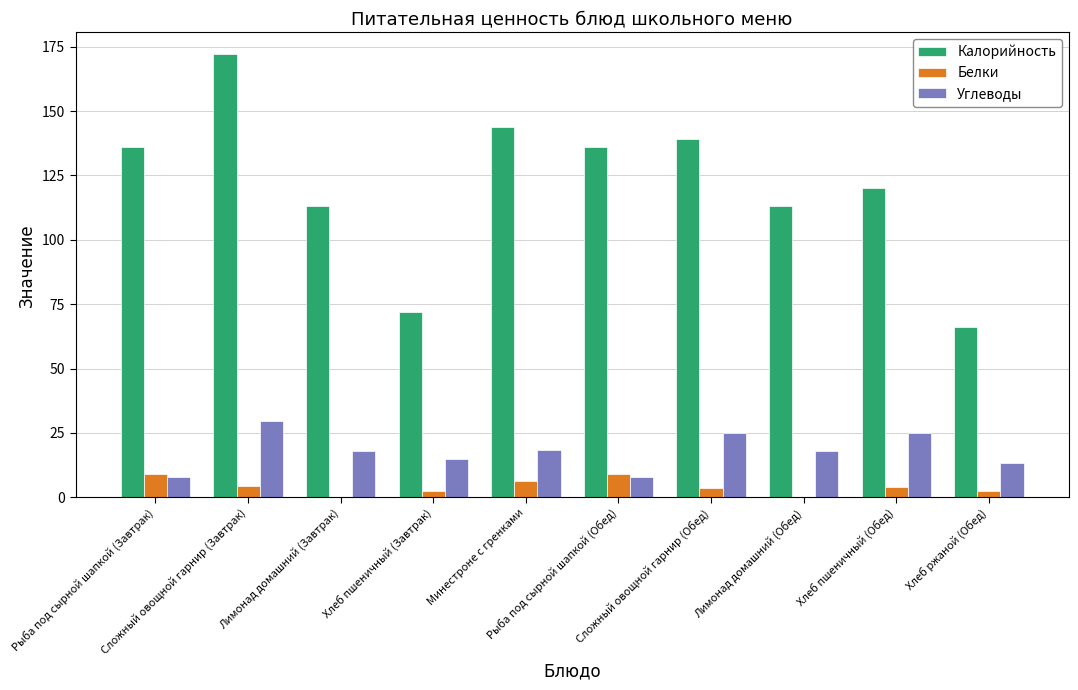

Which category has the highest value across all series?

Сложный овощной гарнир (Завтрак)